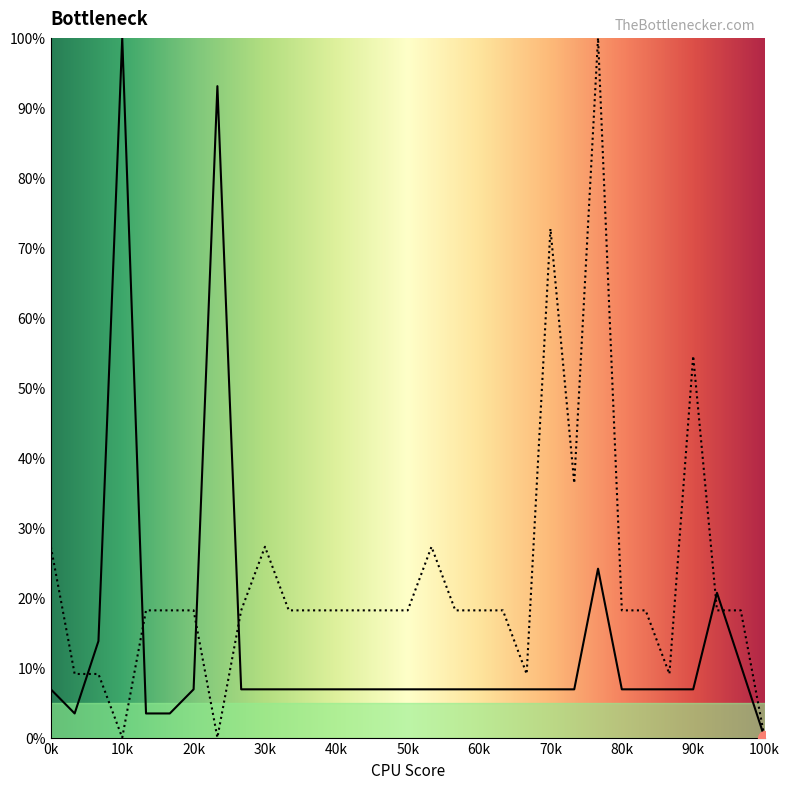

Which series has the largest total across all categories?

col_7